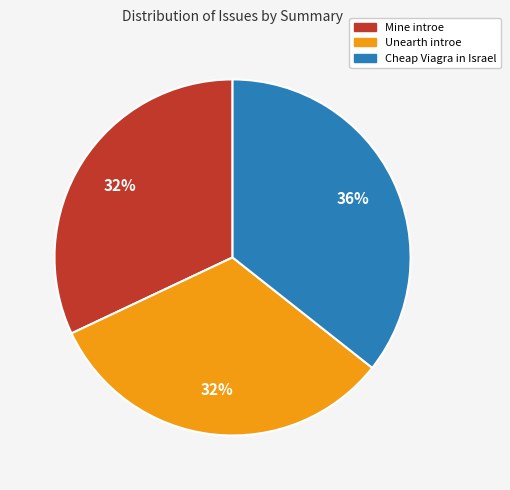

To the nearest percent, what is the difference between the largest and smallest slice percentages?

4%